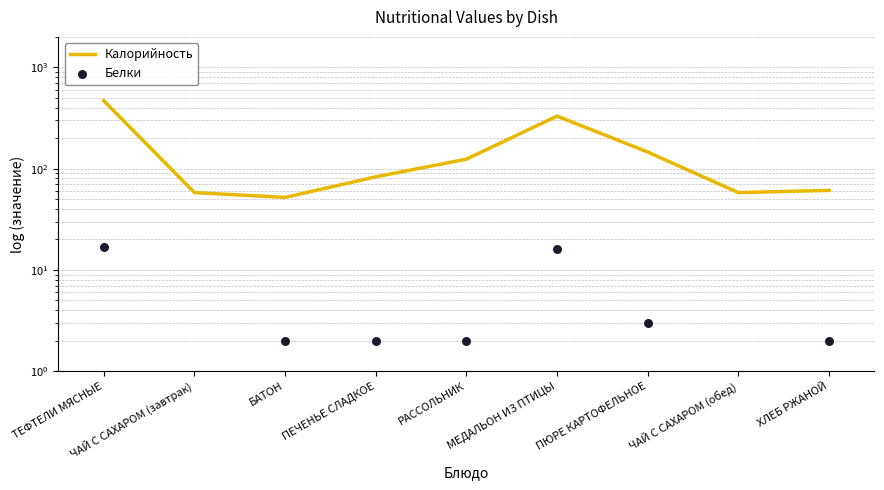

What is the total value across all series at ЧАЙ С САХАРОМ (завтрак)?

58